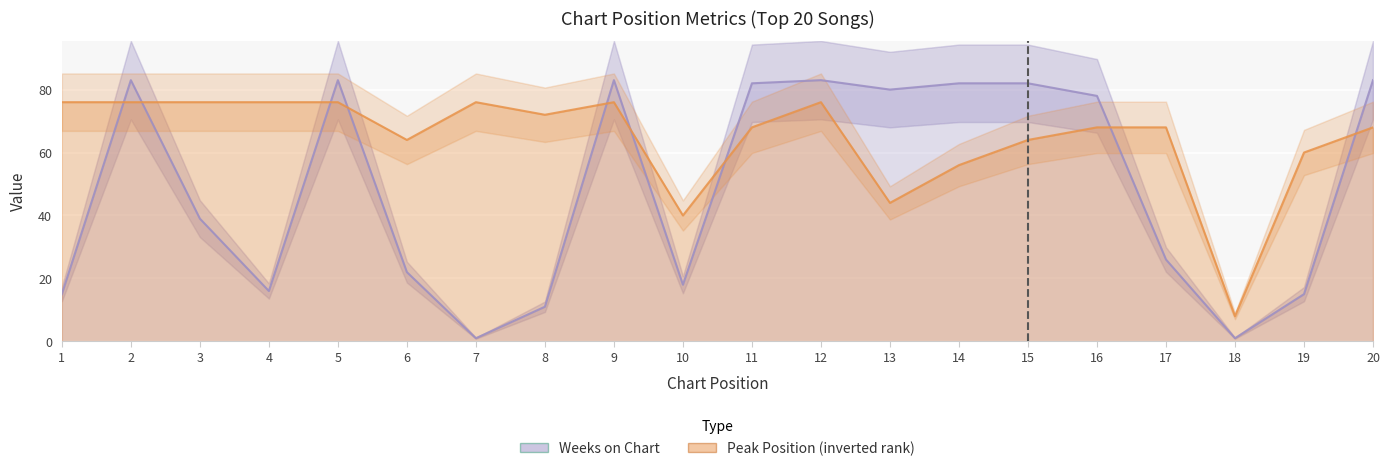

Between which two adjacent categories do Weeks on Chart and Peak Position first intersect?

1 and 2